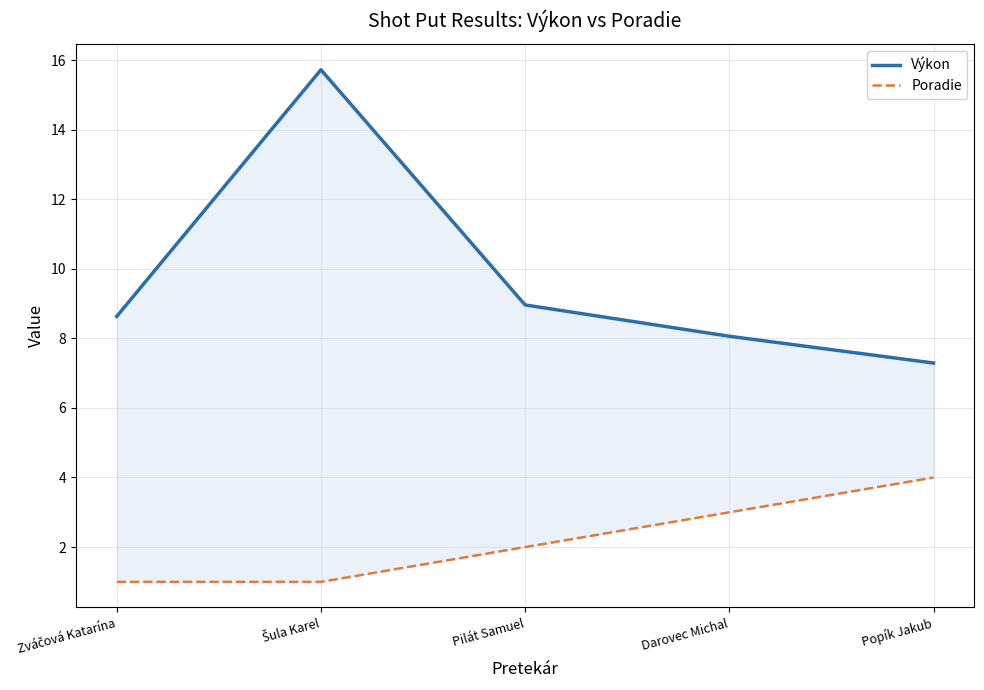

What is the smallest value displayed?

1.0